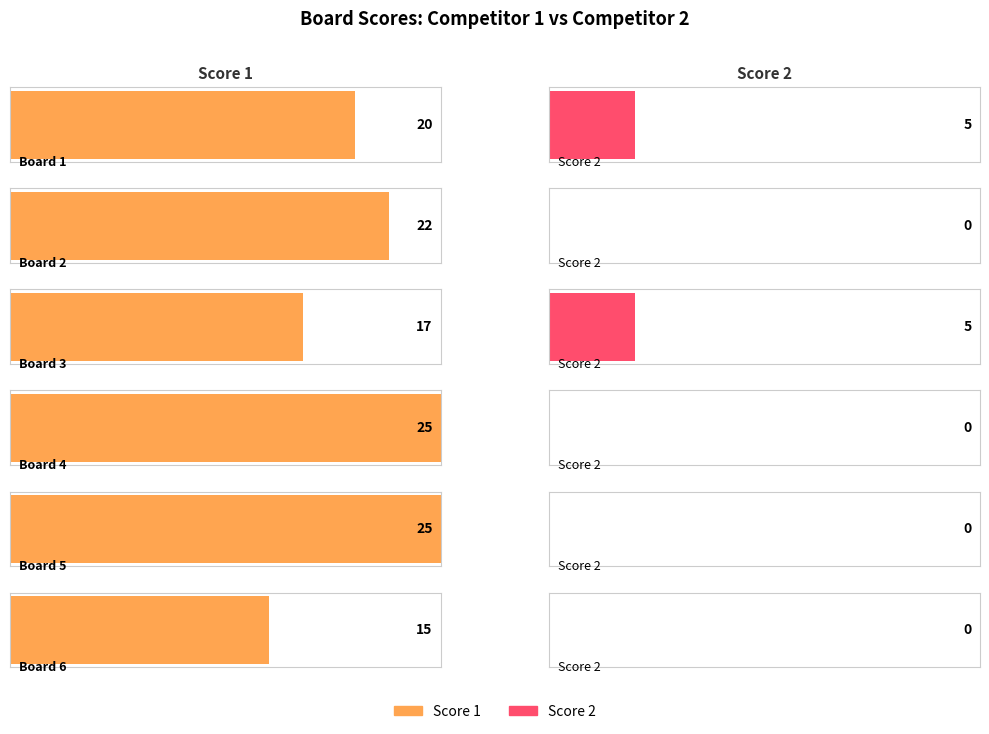

How many bars are there in total?

12